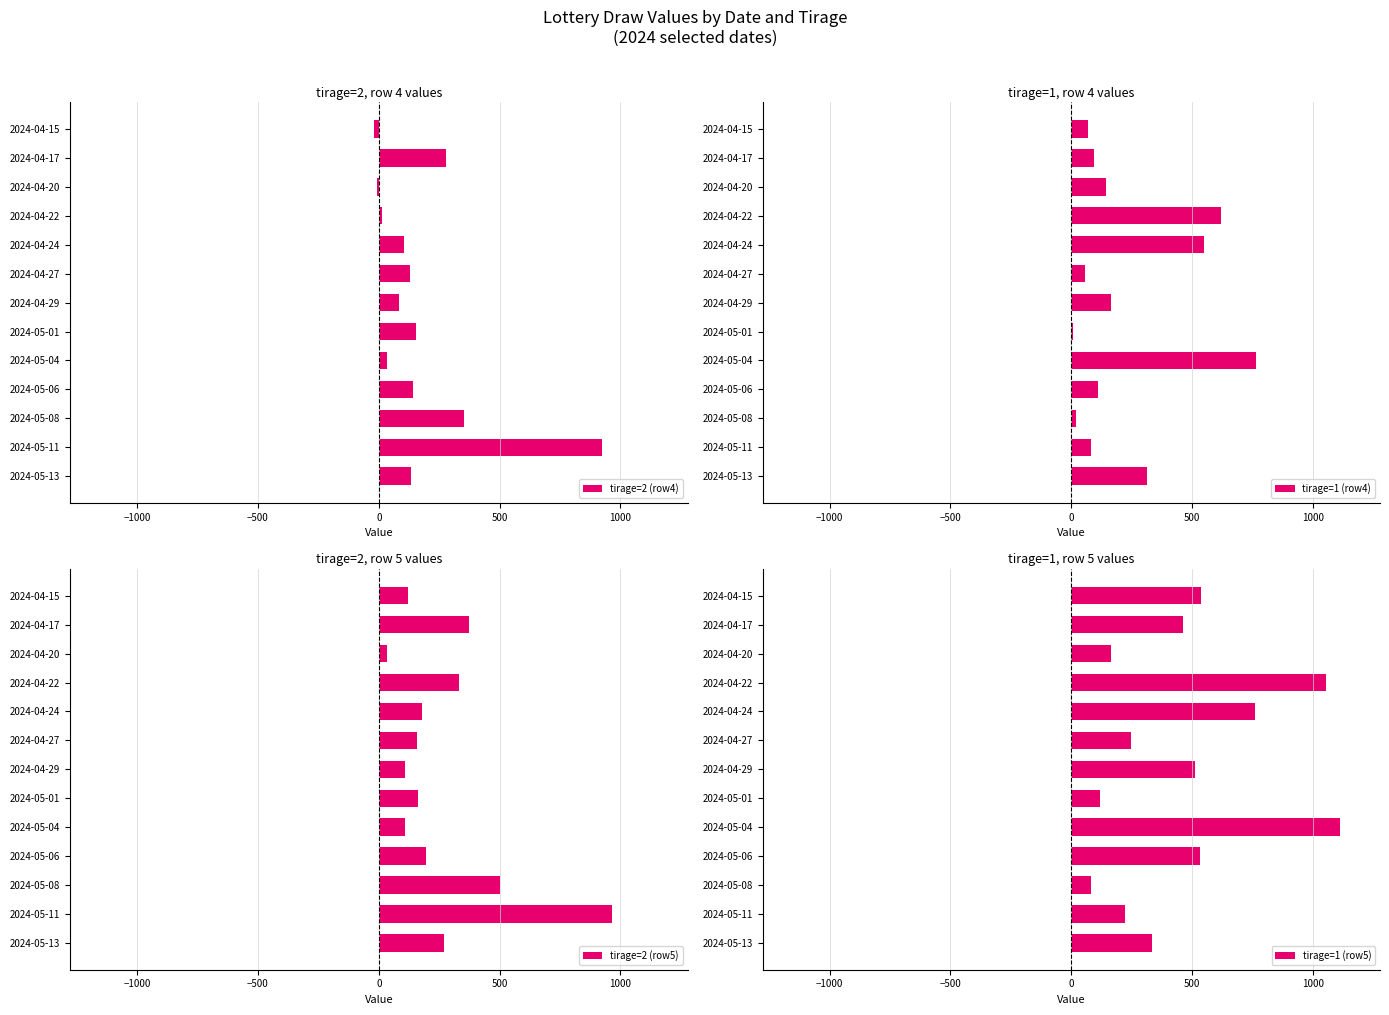

The value of tirage=2 (row4) at 2024-04-27 is 130. True or false?

True